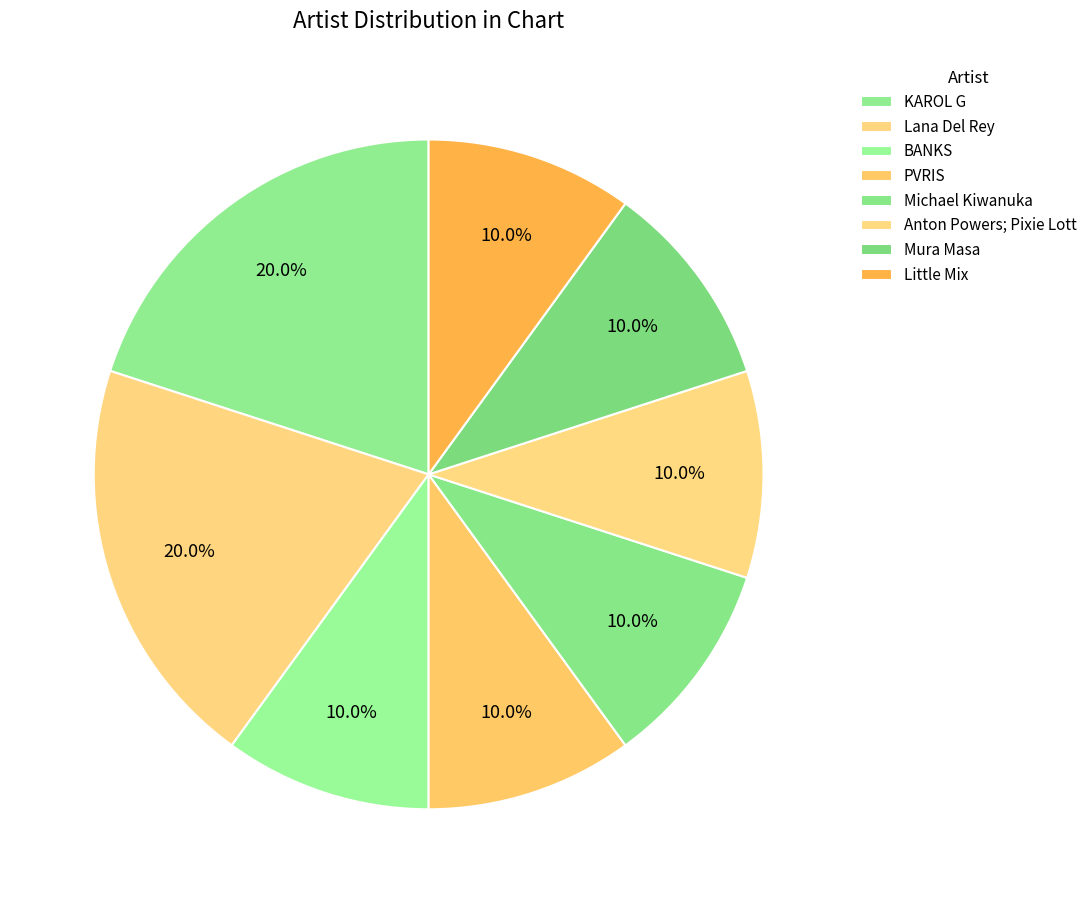

How many slices are in this pie chart?

8